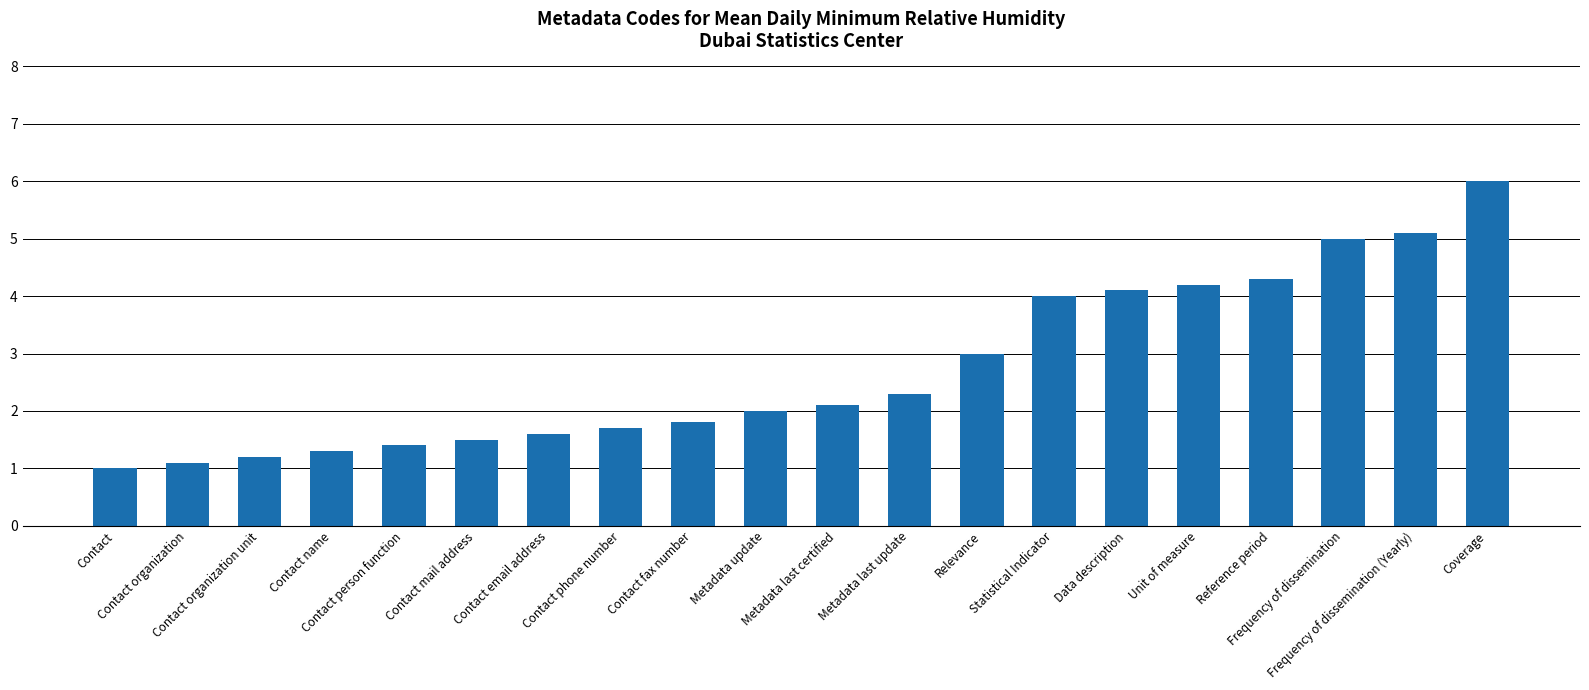

What is the label of the 5th bar from the right?

Unit of measure